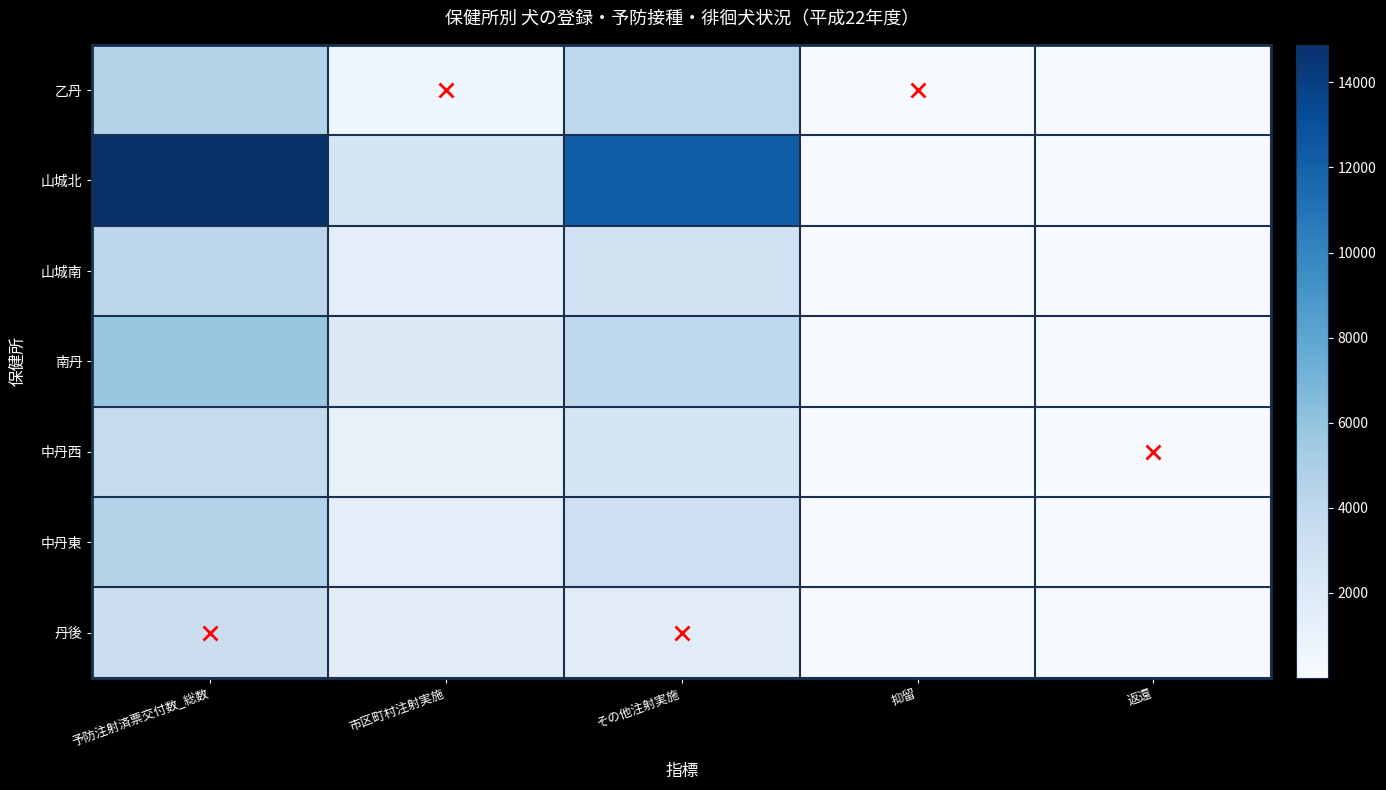

Rank the series by their maximum value, from lowest to highest.

丹後, 中丹西, 山城南, 乙丹, 中丹東, 南丹, 山城北